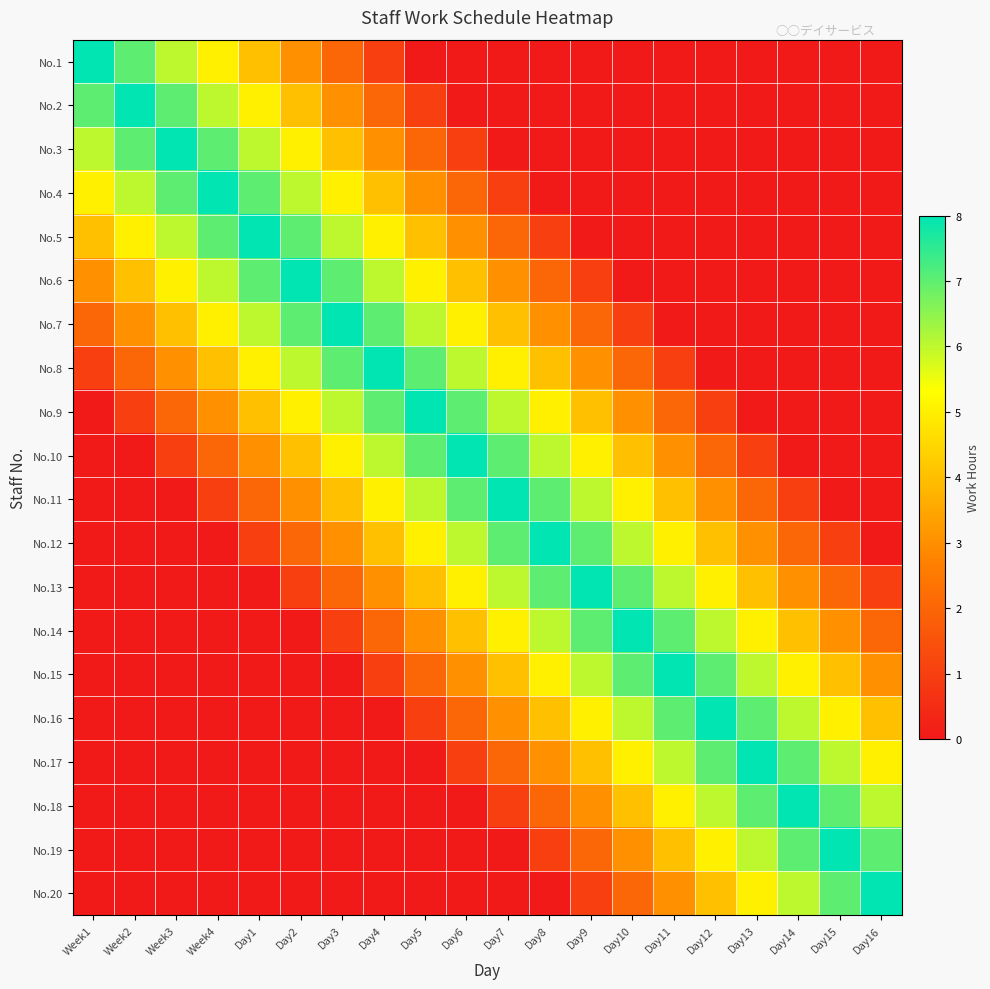

What is the total value across all series at Day4?

64